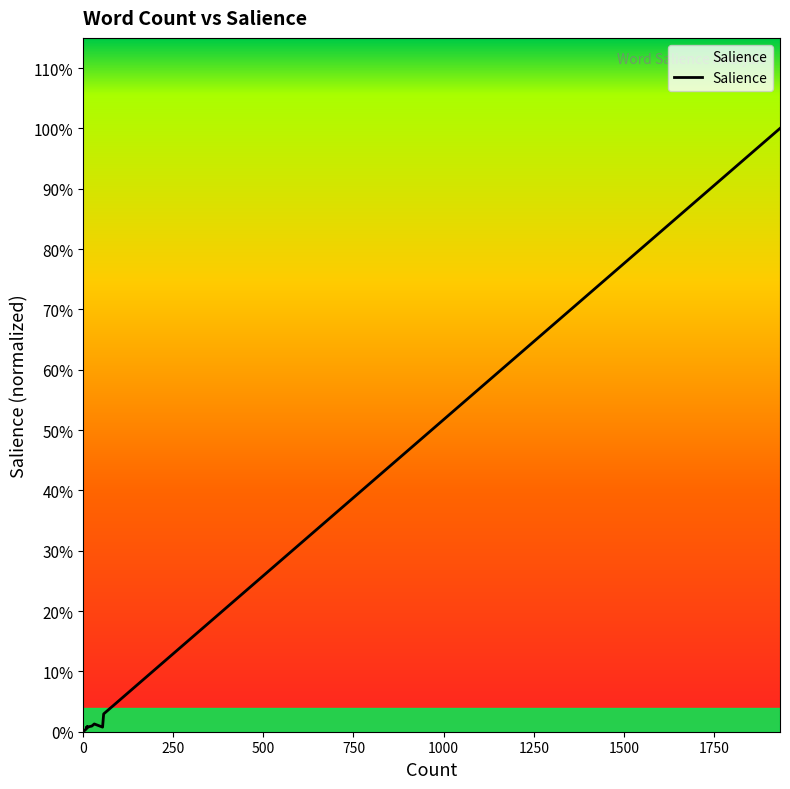

How many interior local valleys (lower than both neighbors) does the data have?

4